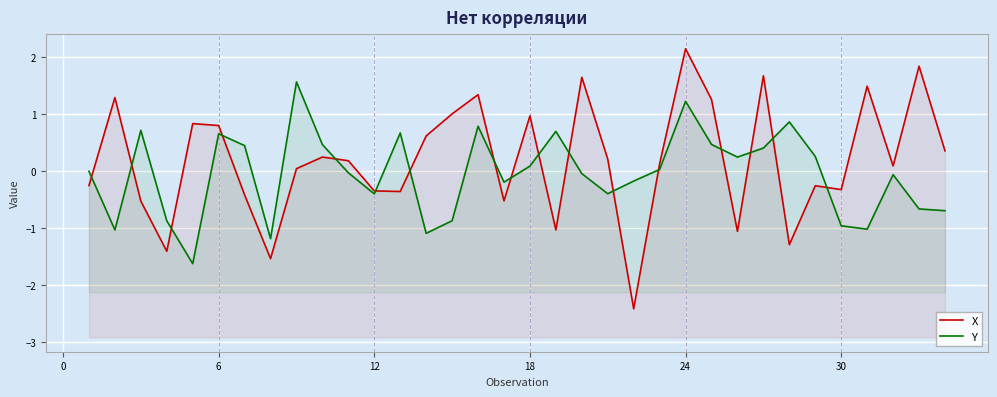

Does the chart display data point markers on the line(s)?

No